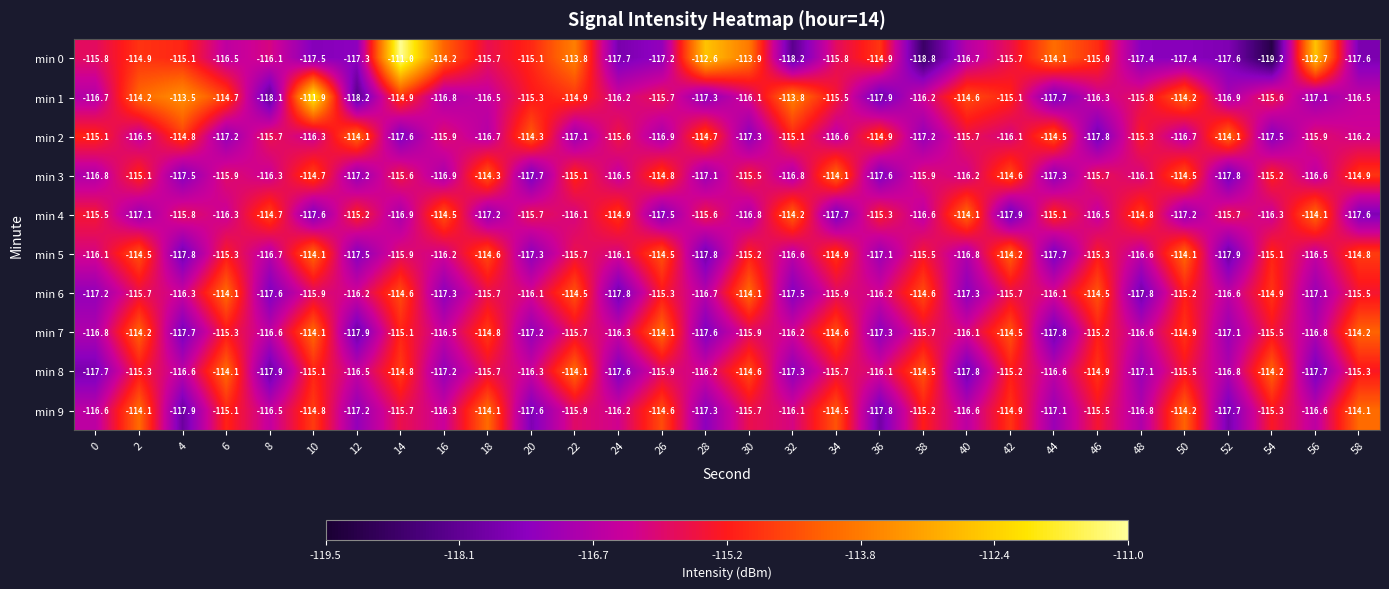

Is it true that min 8 equals -63.5 at 2?

False